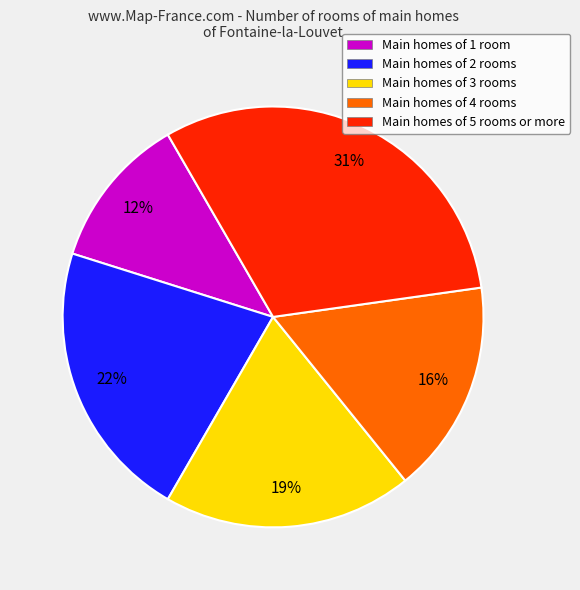

Rank the categories by value from highest to lowest.

Main homes of 5 rooms or more, Main homes of 2 rooms, Main homes of 3 rooms, Main homes of 4 rooms, Main homes of 1 room